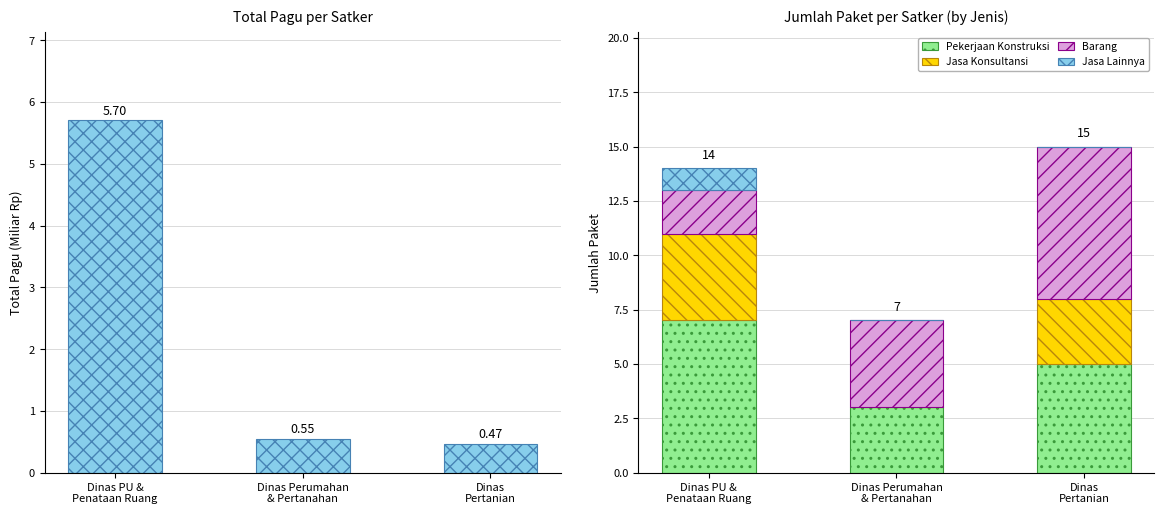

List the labels in order of Barang value, smallest first.

Dinas PU &
Penataan Ruang, Dinas Perumahan
& Pertanahan, Dinas
Pertanian